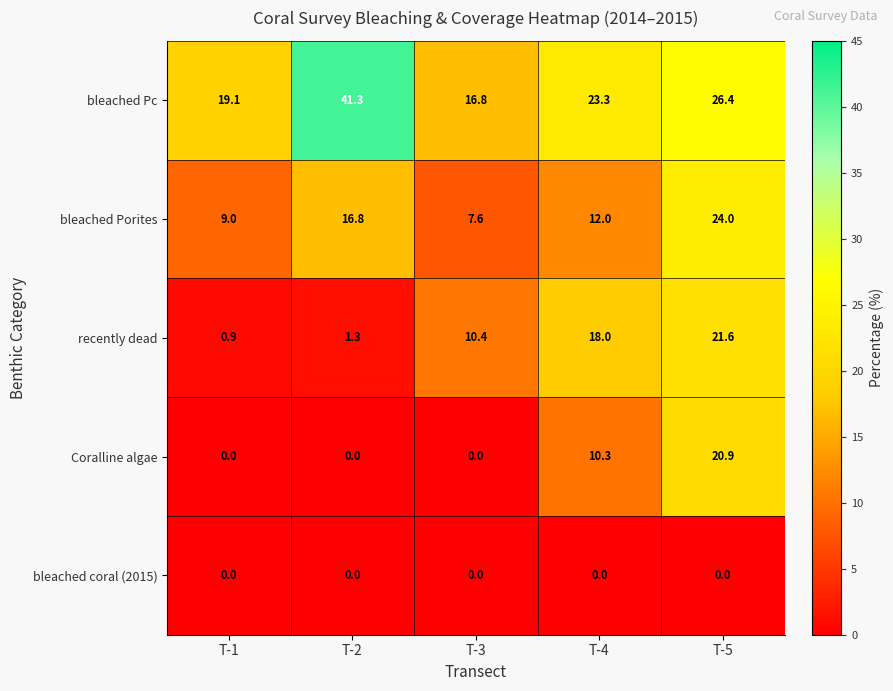

What is the sum of the recently dead values at T-5 and T-1?

22.5